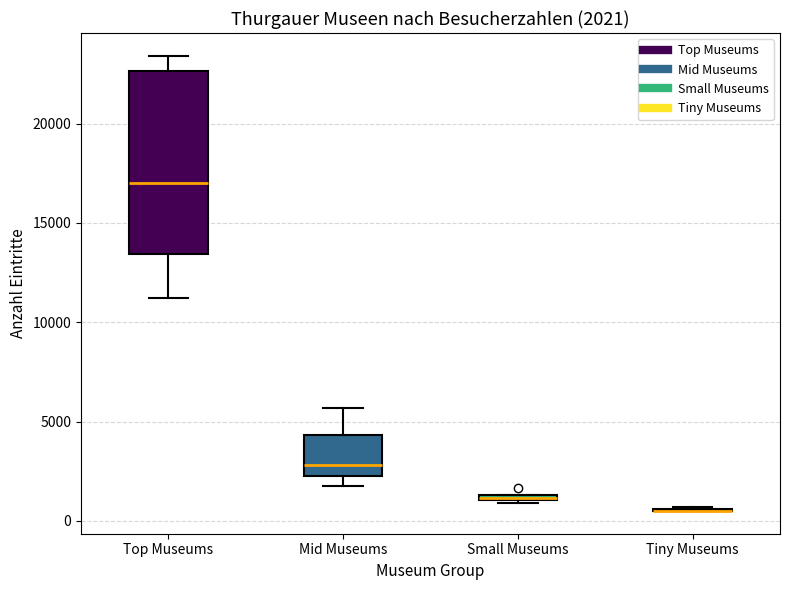

Comparing the boxes themselves (not the whiskers), which one is the tallest?

Top Museums